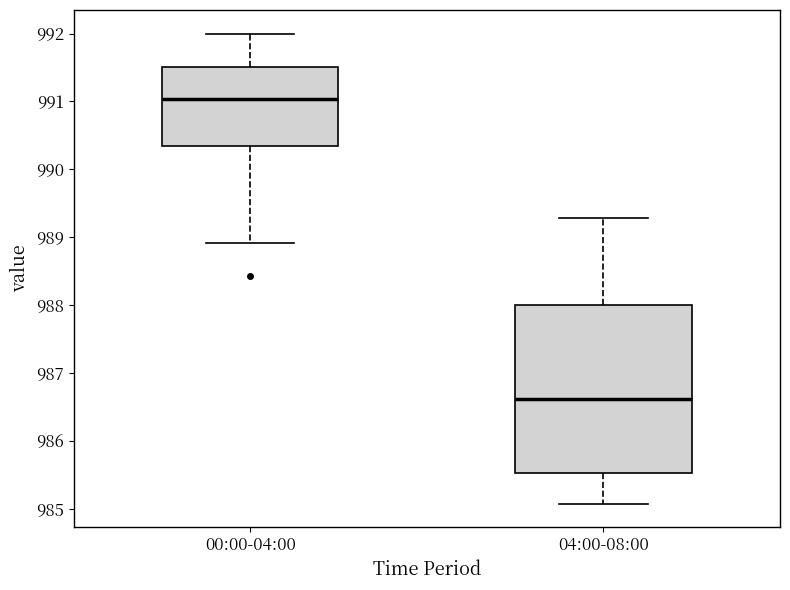

Comparing the boxes themselves (not the whiskers), which one is the tallest?

04:00-08:00